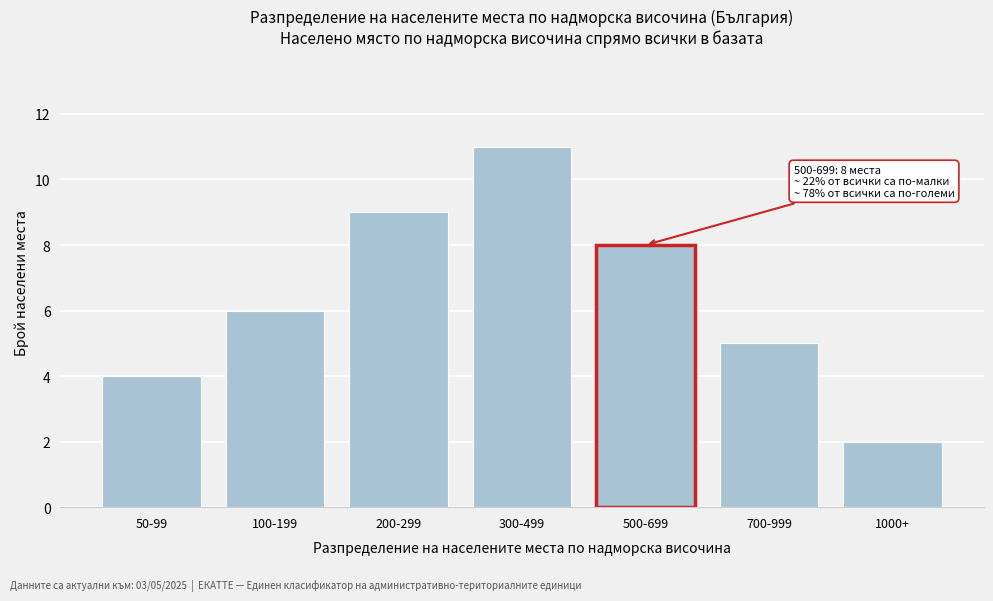

Reading left to right, transcribe all the data shown in this chart.

50-99=4	100-199=6	200-299=9	300-499=11	500-699=8	700-999=5	1000+=2